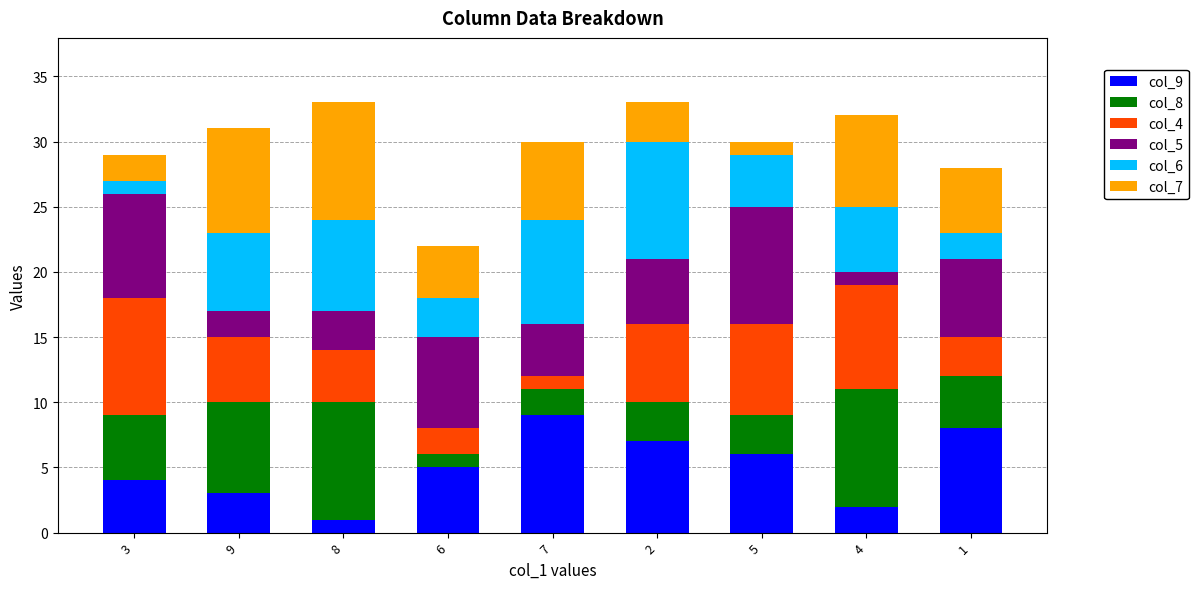

The value of col_9 at 7 is 16. True or false?

False